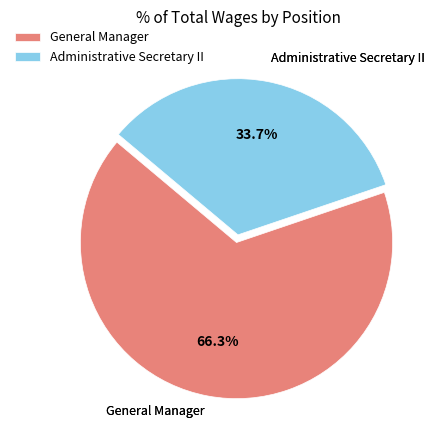

To the nearest percent, what is the average slice percentage?

50%